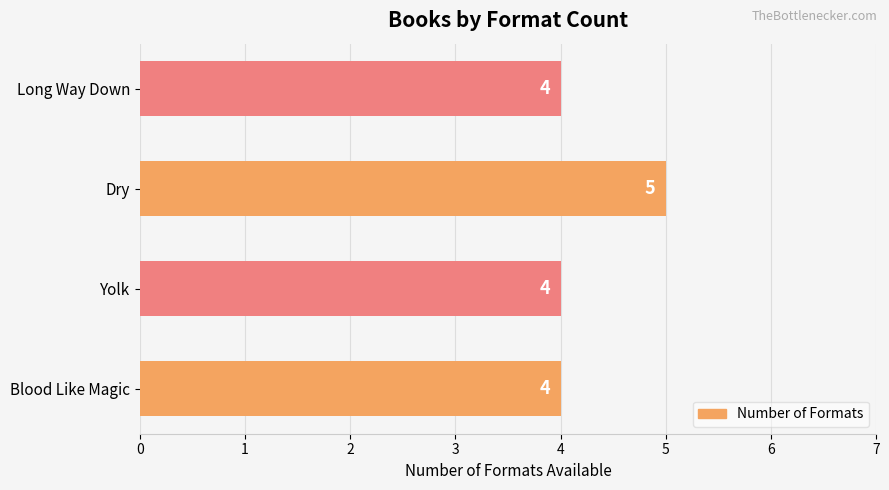

Approximately how many times larger is the value at Blood Like Magic compared to Yolk?

1.0